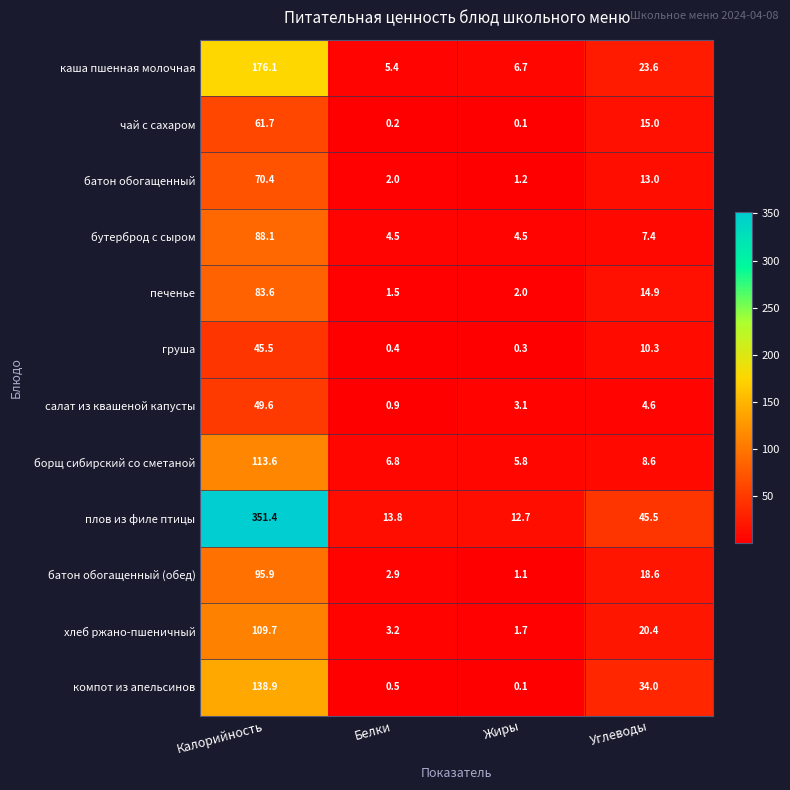

What is the total value across all series at Калорийность?

1384.5